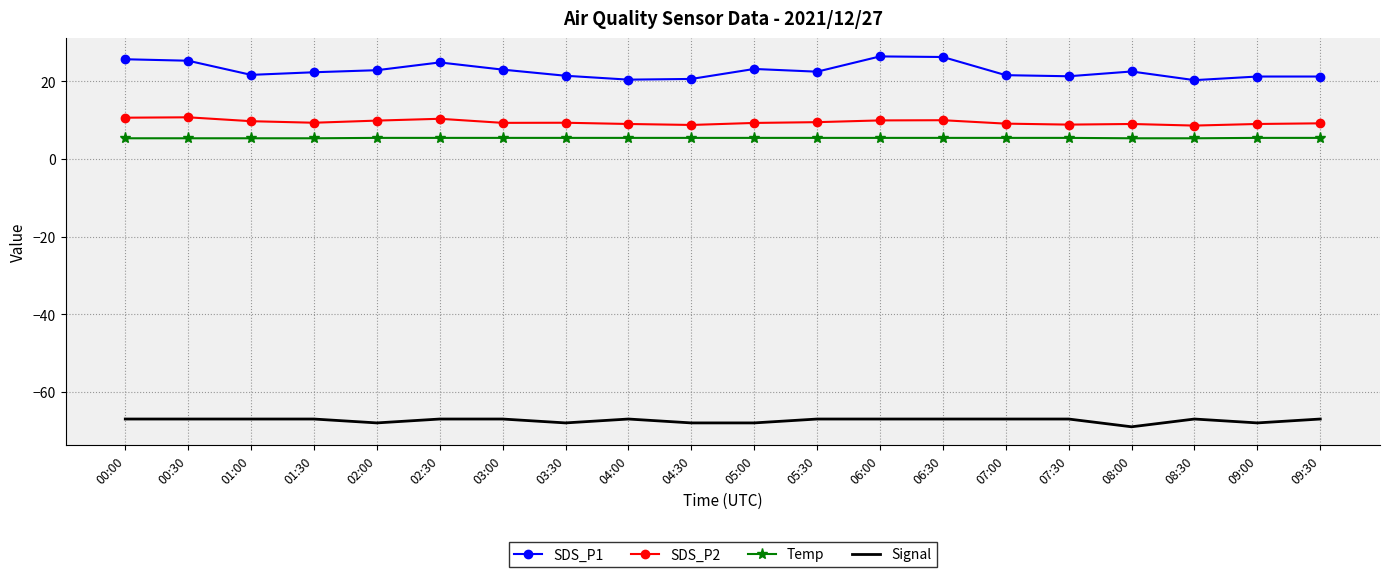

At which label does SDS_P2 first exceed 9?

00:00